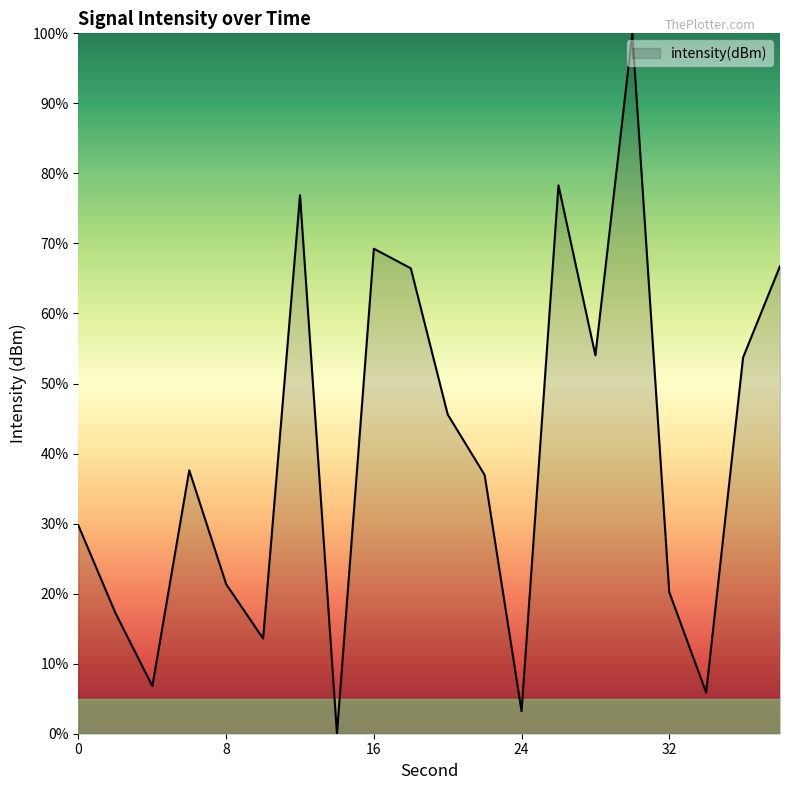

What is the difference between the maximum and minimum values?

100.0